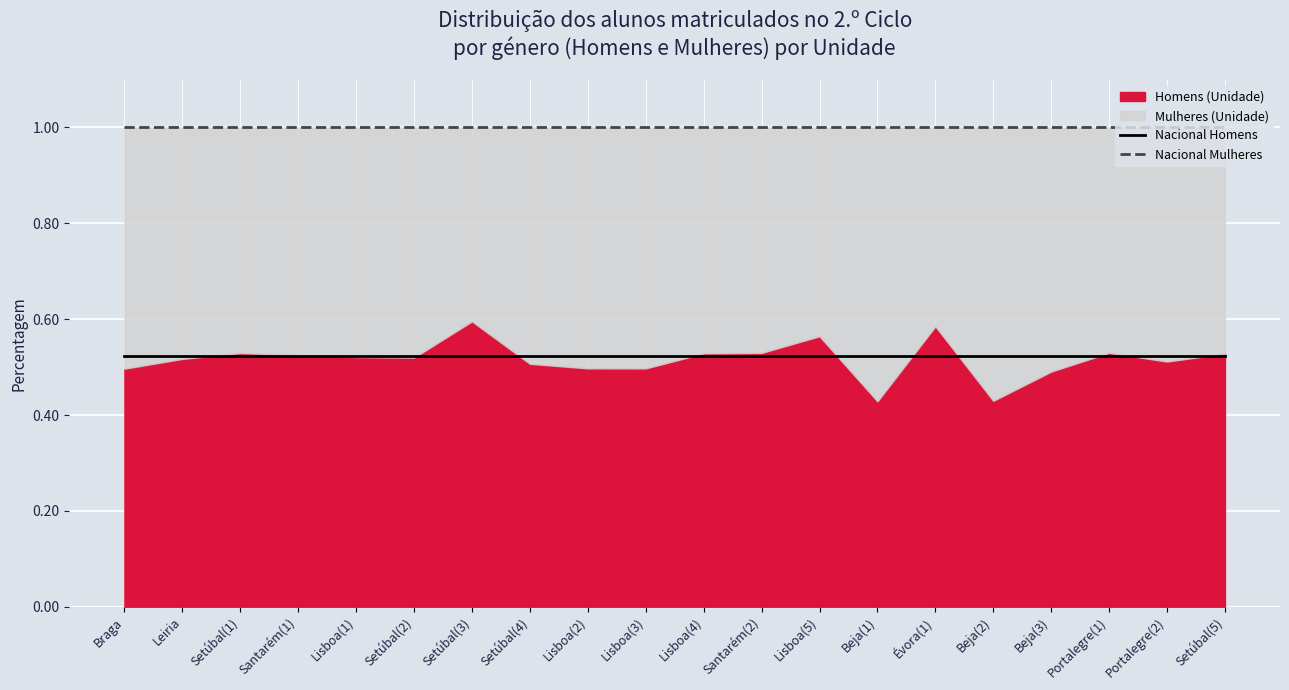

Reading right to left, list all the values displayed in this chart.

Nacional Homens: Setúbal(5)=0.5	Portalegre(2)=0.5	Portalegre(1)=0.5	Beja(3)=0.5	Beja(2)=0.5	Évora(1)=0.5	Beja(1)=0.5	Lisboa(5)=0.5	Santarém(2)=0.5	Lisboa(4)=0.5	Lisboa(3)=0.5	Lisboa(2)=0.5	Setúbal(4)=0.5	Setúbal(3)=0.5	Setúbal(2)=0.5	Lisboa(1)=0.5	Santarém(1)=0.5	Setúbal(1)=0.5	Leiria=0.5	Braga=0.5
Nacional Mulheres: Setúbal(5)=1.0	Portalegre(2)=1.0	Portalegre(1)=1.0	Beja(3)=1.0	Beja(2)=1.0	Évora(1)=1.0	Beja(1)=1.0	Lisboa(5)=1.0	Santarém(2)=1.0	Lisboa(4)=1.0	Lisboa(3)=1.0	Lisboa(2)=1.0	Setúbal(4)=1.0	Setúbal(3)=1.0	Setúbal(2)=1.0	Lisboa(1)=1.0	Santarém(1)=1.0	Setúbal(1)=1.0	Leiria=1.0	Braga=1.0